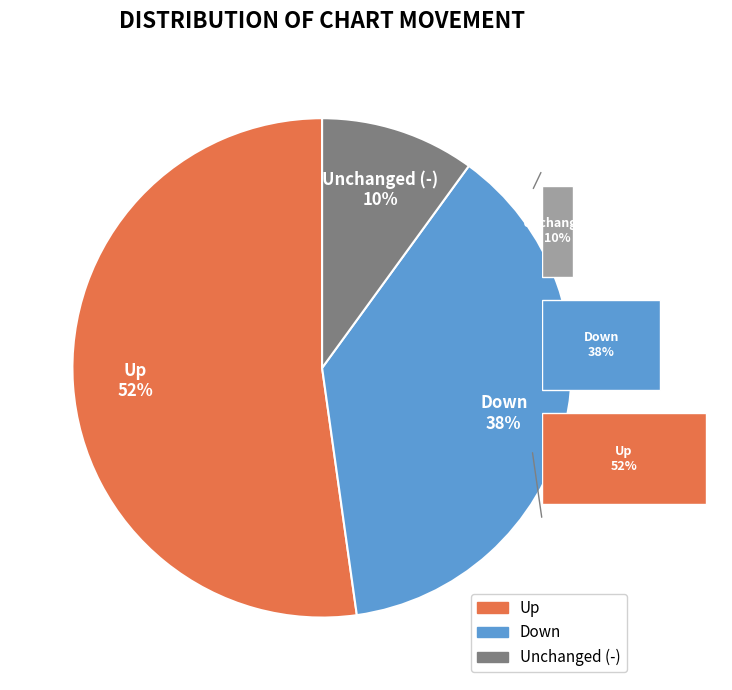

What portion of the pie excludes 1.0?

62.2%